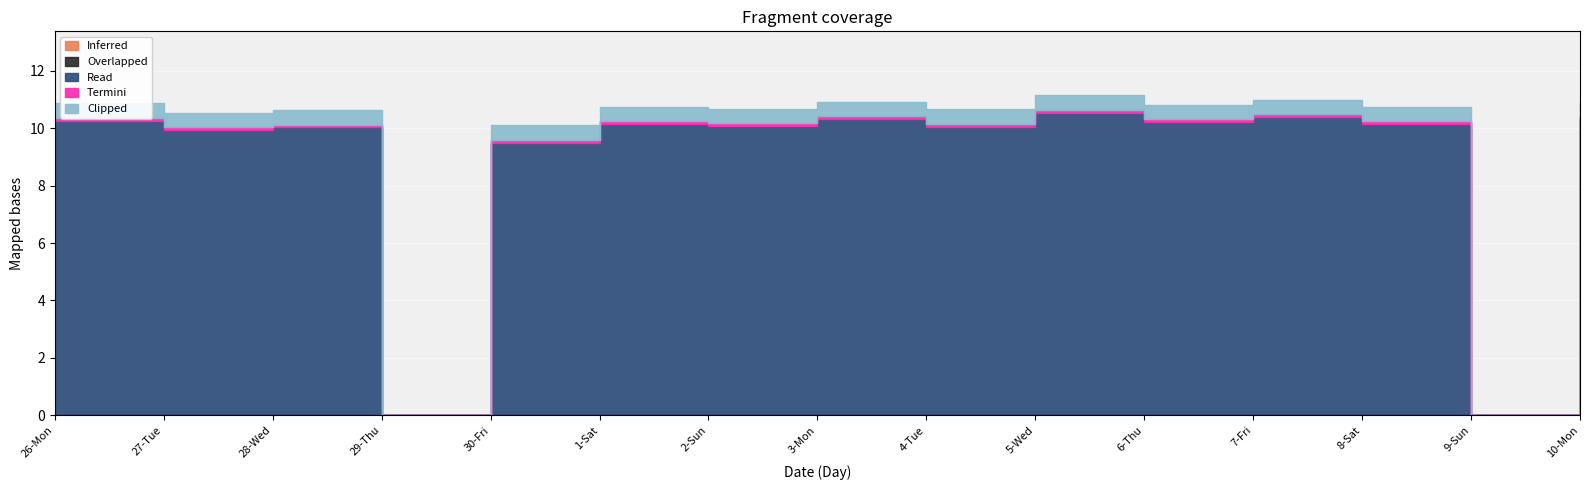

At which label is Clipped closest to 0?

29-Thu